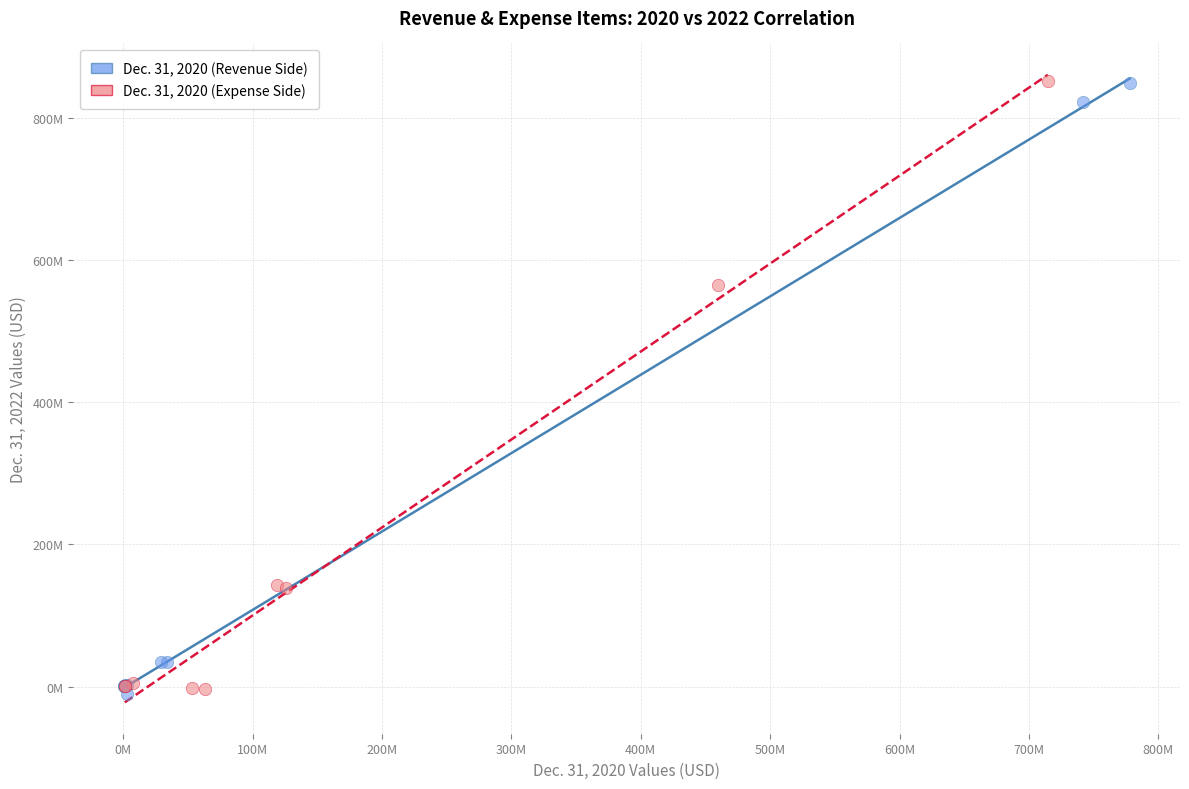

What are all the series names shown in the legend?

Dec. 31, 2020 (Revenue Side), Dec. 31, 2020 (Expense Side)